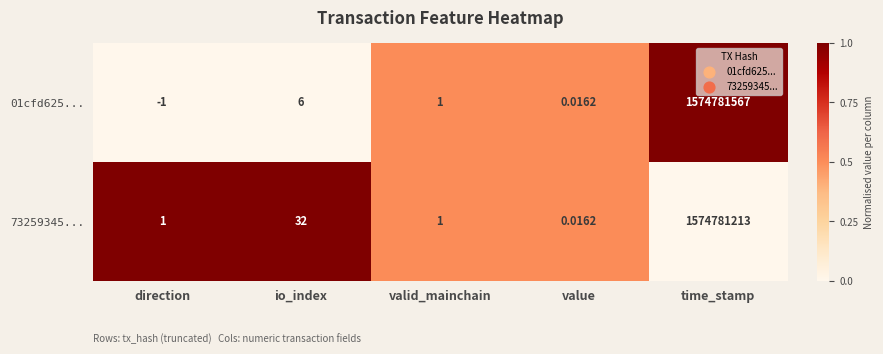

Is the value of 01cfd625... at io_index greater than the value of 73259345... at time_stamp?

No